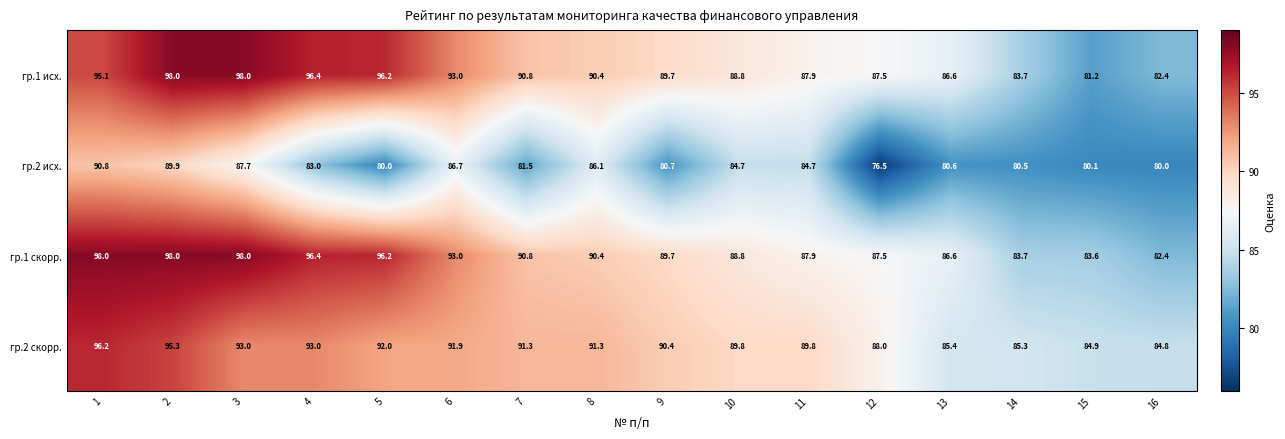

Read the гр.1 скорр. value at 3.

98.0